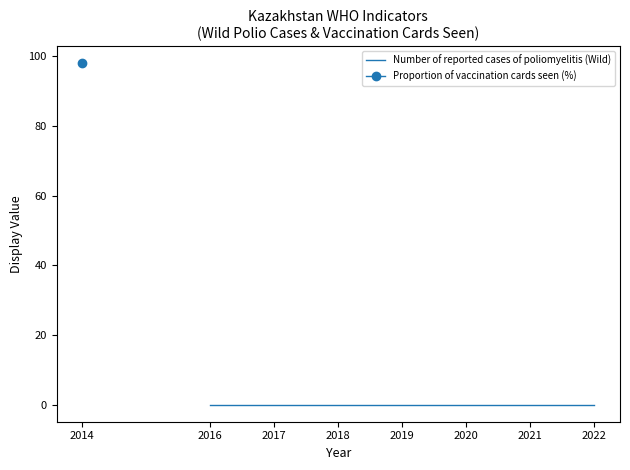

True or false: there are more than 2 points higher than both neighbors.

False